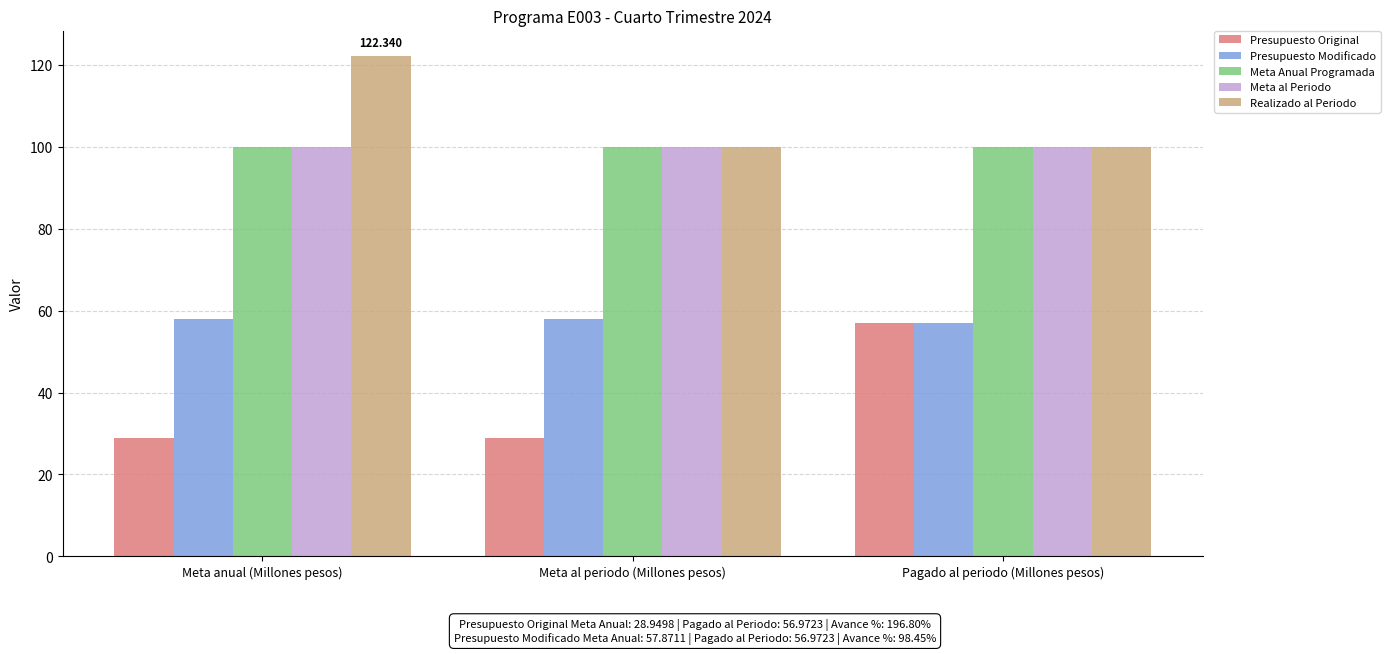

Which series has the largest total across all categories?

Realizado al Periodo